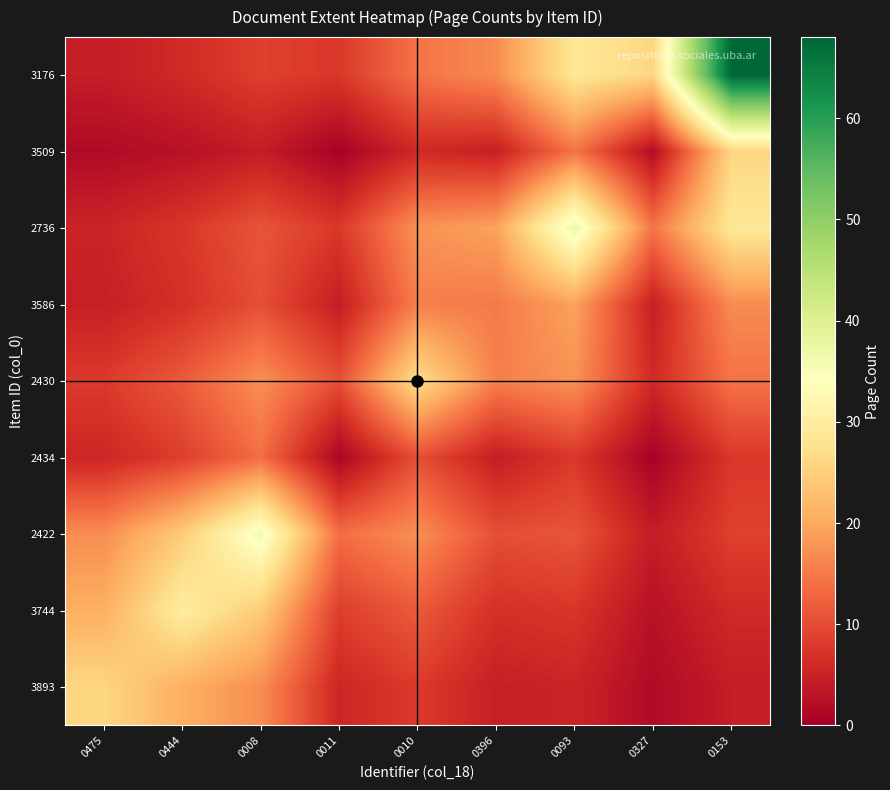

Reading left to right, transcribe all the data shown in this chart.

3893: 0475=26.0	0444=20.7	0008=17.0	0011=5.5	0010=8.0	0396=4.6	0093=5.2	0327=1.7	0153=4.3
3744: 0475=20.7	0444=30.0	0008=24.4	0011=8.5	0010=11.6	0396=6.8	0093=7.5	0327=2.6	0153=6.0
2422: 0475=17.0	0444=24.4	0008=36.0	0011=13.7	0010=17.3	0396=10.4	0093=11.0	0327=4.2	0153=8.6
2434: 0475=5.5	0444=8.5	0008=13.7	0011=1.0	0010=10.4	0396=4.4	0093=7.7	0327=0.5	0153=7.7
2430: 0475=8.0	0444=11.6	0008=17.3	0011=10.4	0010=27.0	0396=15.6	0093=17.6	0327=5.9	0153=14.3
3586: 0475=4.6	0444=6.8	0008=10.4	0011=4.4	0010=15.6	0396=15.0	0093=19.3	0327=4.7	0153=16.9
2736: 0475=5.2	0444=7.5	0008=11.0	0011=7.7	0010=17.6	0396=19.3	0093=37.0	0327=14.4	0153=28.8
3509: 0475=1.7	0444=2.6	0008=4.2	0011=0.5	0010=5.9	0396=4.7	0093=14.4	0327=2.0	0153=25.9
3176: 0475=4.3	0444=6.0	0008=8.6	0011=7.7	0010=14.3	0396=16.9	0093=28.8	0327=25.9	0153=68.0